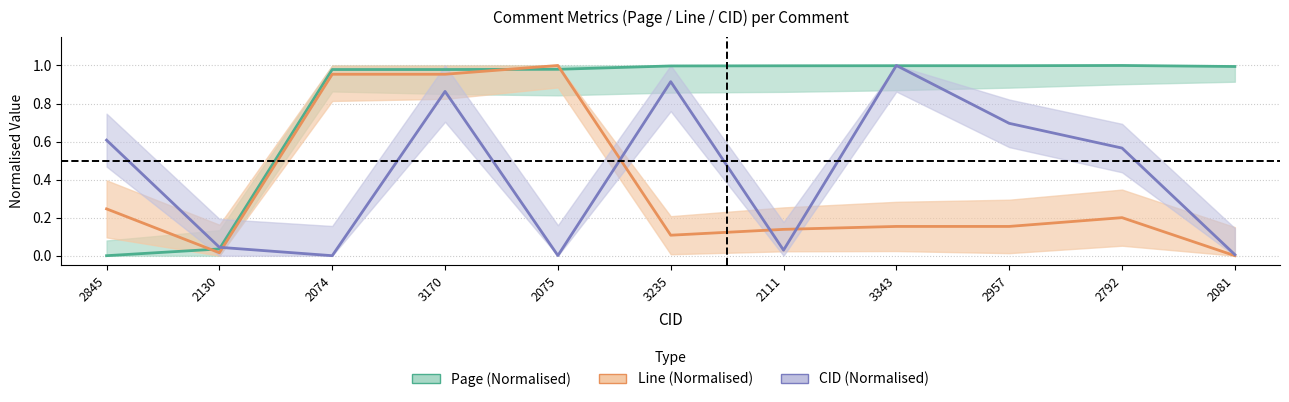

Rank the categories by Line_center value from highest to lowest.

2075, 2074, 3170, 2845, 2792, 3343, 2957, 2111, 3235, 2130, 2081